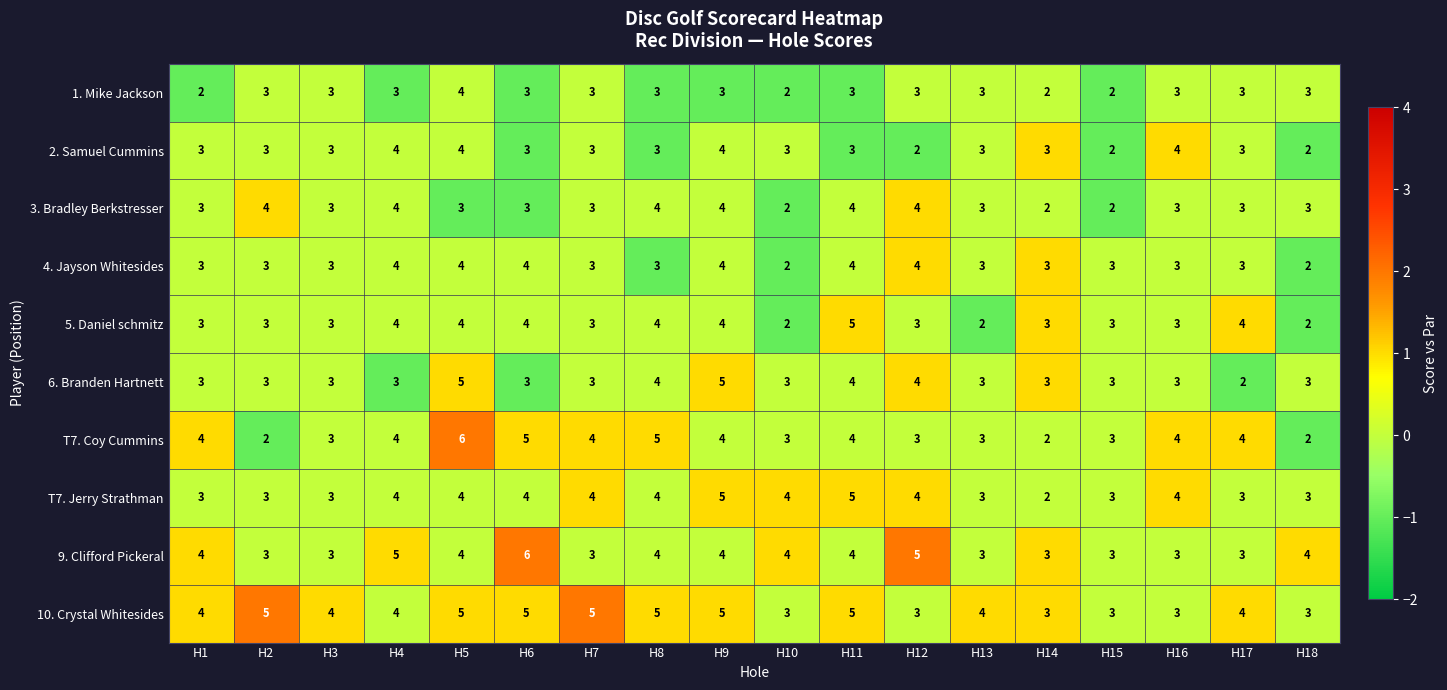

What is the highest value of the 1. Mike Jackson series?

4